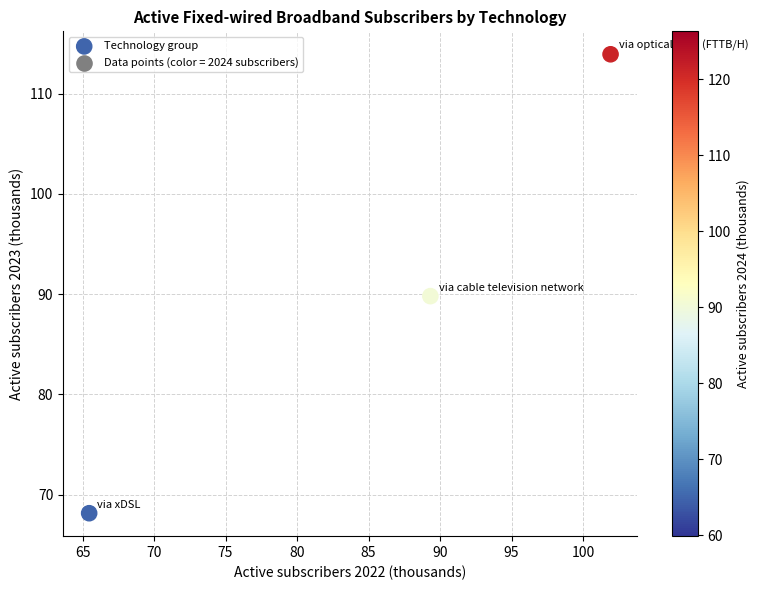

What is the average Y value?

90.6